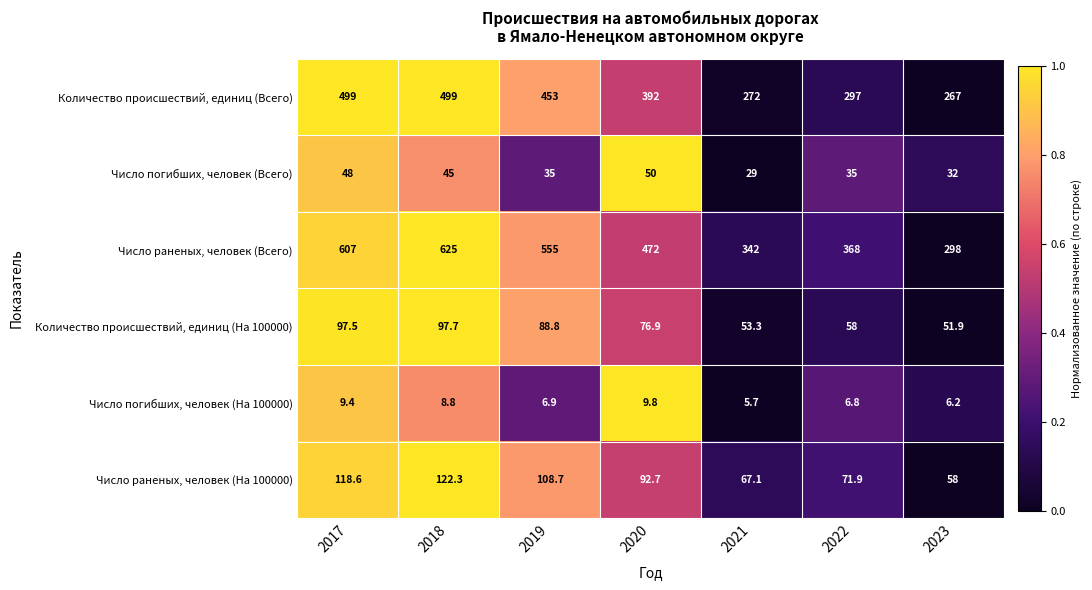

Is it true that Число раненых, человек (На 100000) equals 155.8 at 2017?

False